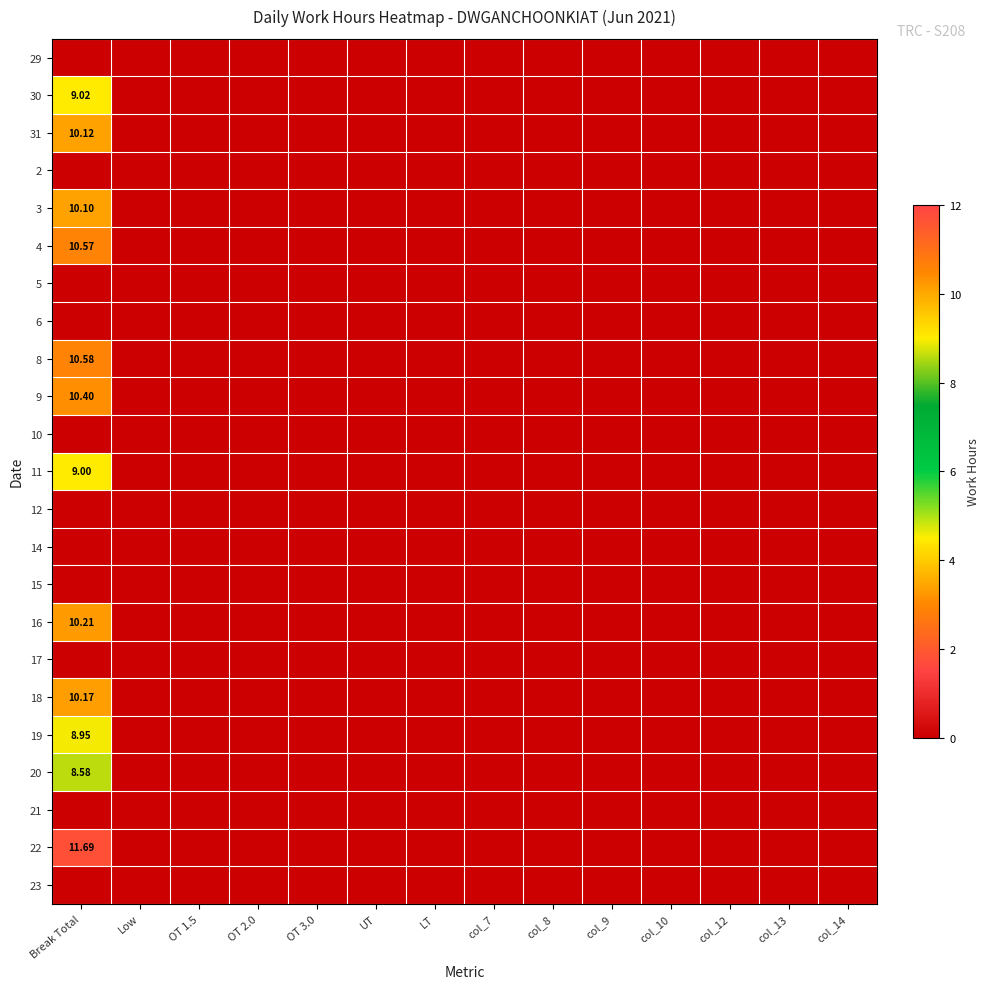

Which category has the highest value in the 22 series?

Break Total